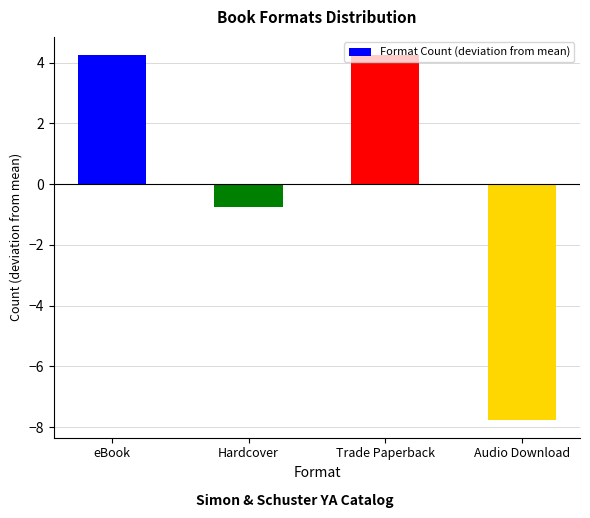

What is the label of the 1st bar from the right?

Audio Download